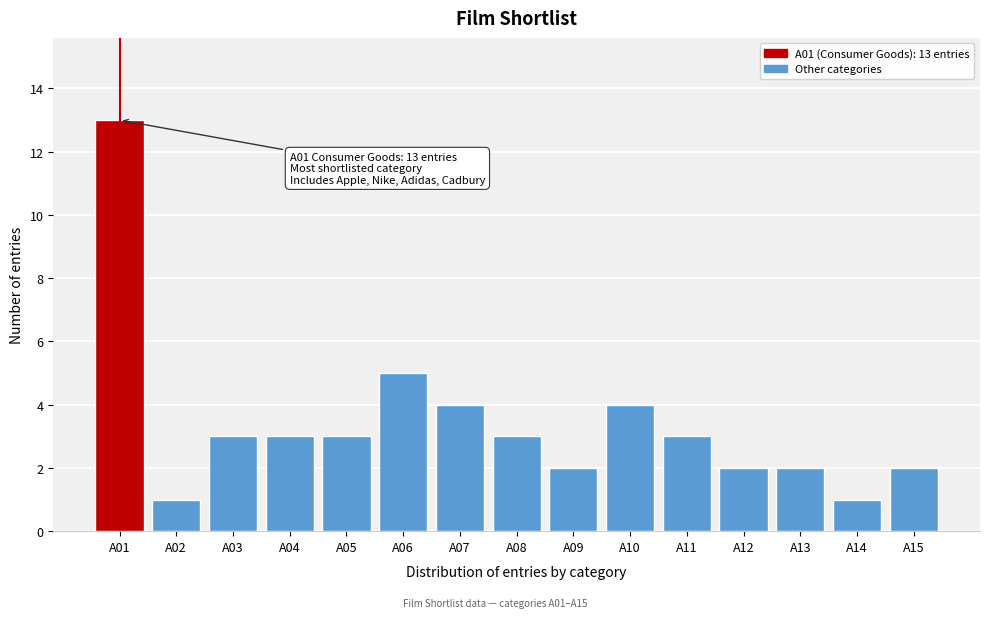

Reading left to right, transcribe all the data shown in this chart.

13	1	3	3	3	5	4	3	2	4	3	2	2	1	2